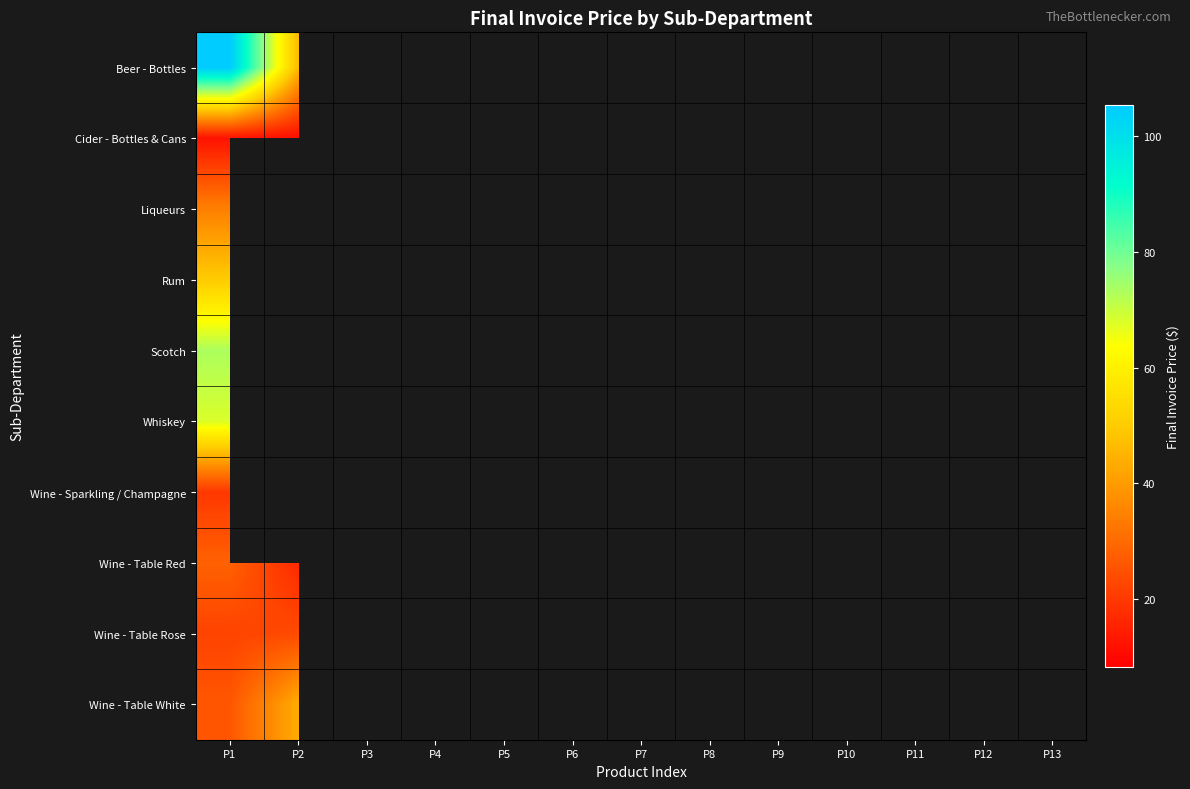

What is the spread (max minus min) of values at P1?

93.5